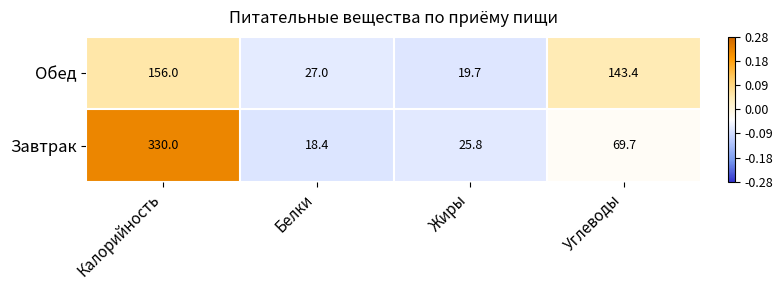

What is the spread (max minus min) of values at Углеводы?

73.7